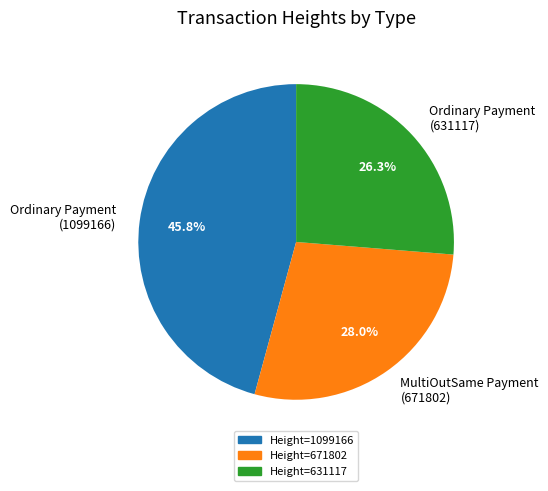

What percentage do MultiOutSame Payment (671802) and Ordinary Payment (1099166) together represent?

73.7%